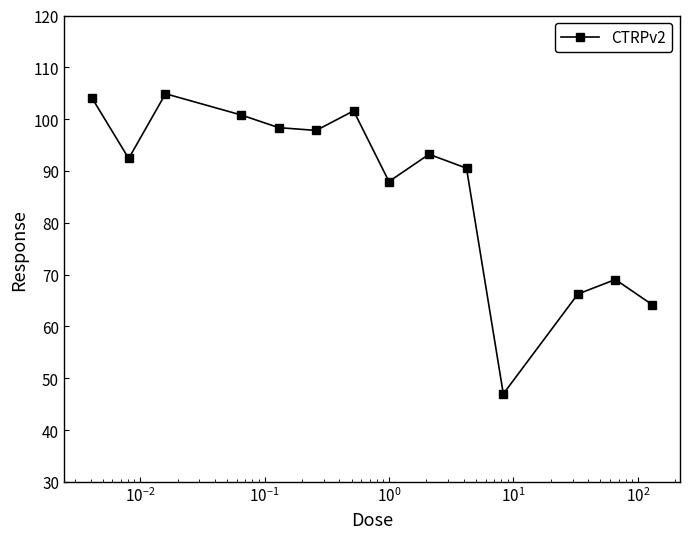

What is the average value?

87.0